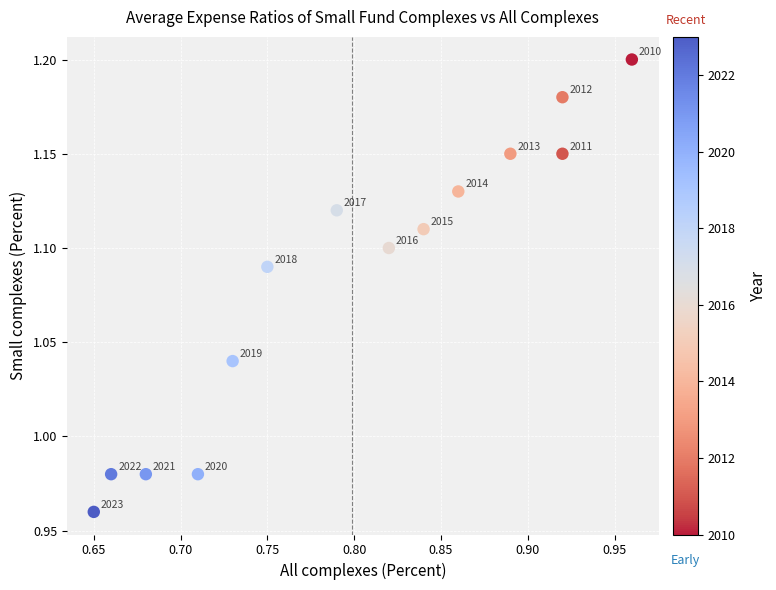

What is the range of X values (max minus min)?

0.3